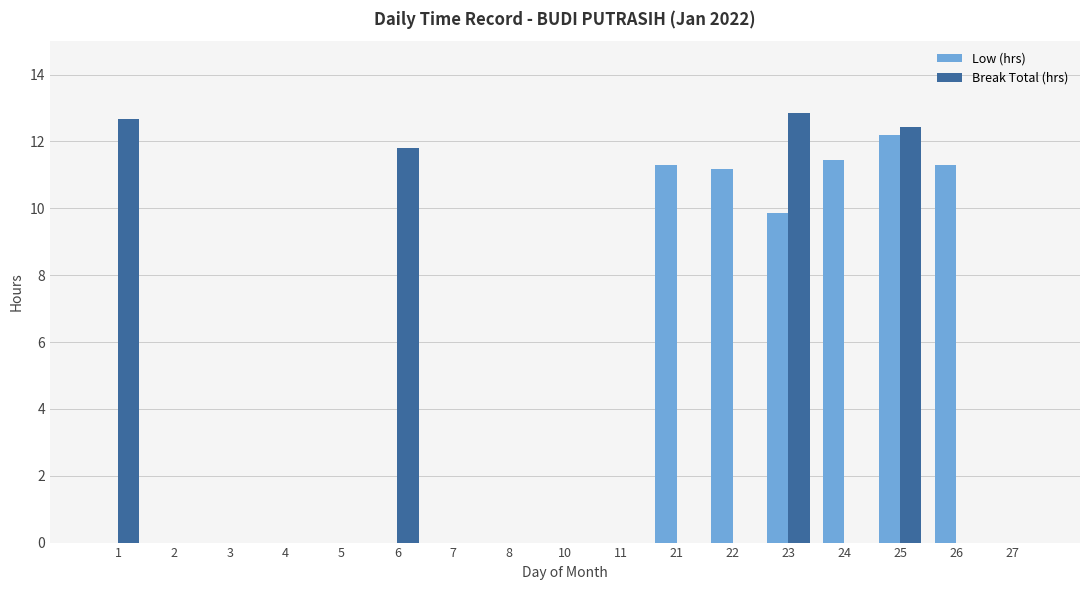

What is the average value of the Low (hrs) series?

4.0